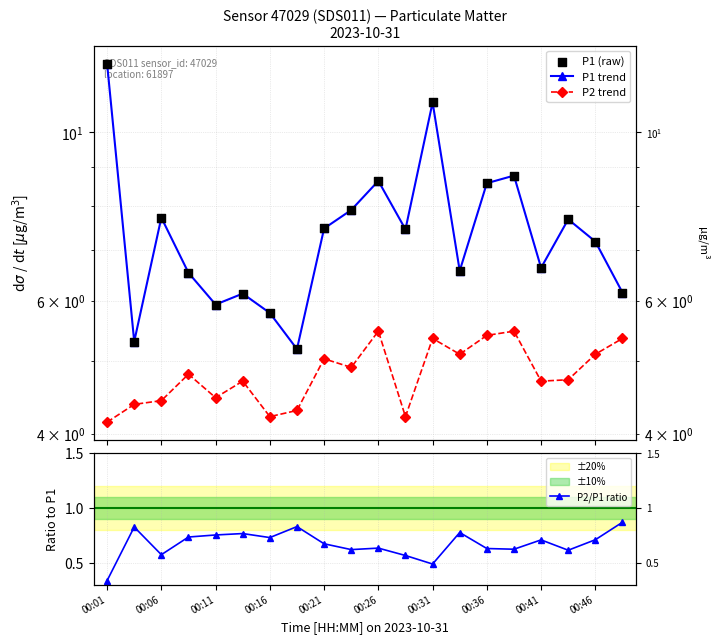

Which series has the largest total across all categories?

P1 trend